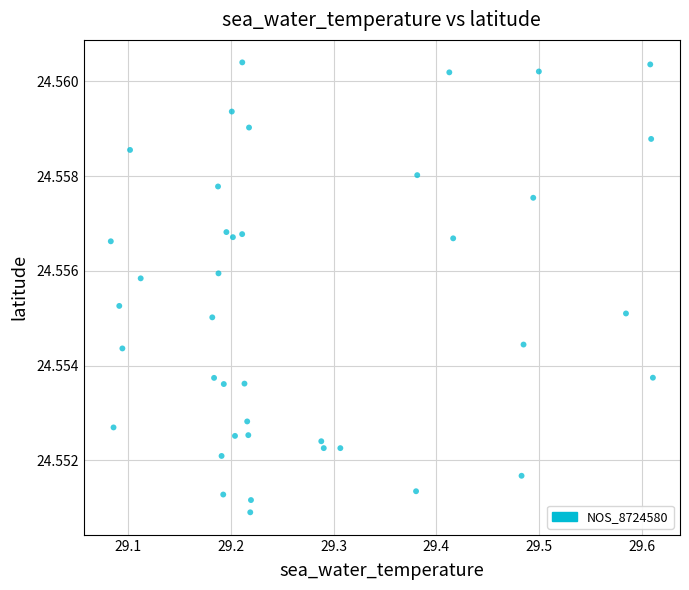

What is the range of X values (max minus min)?

0.5